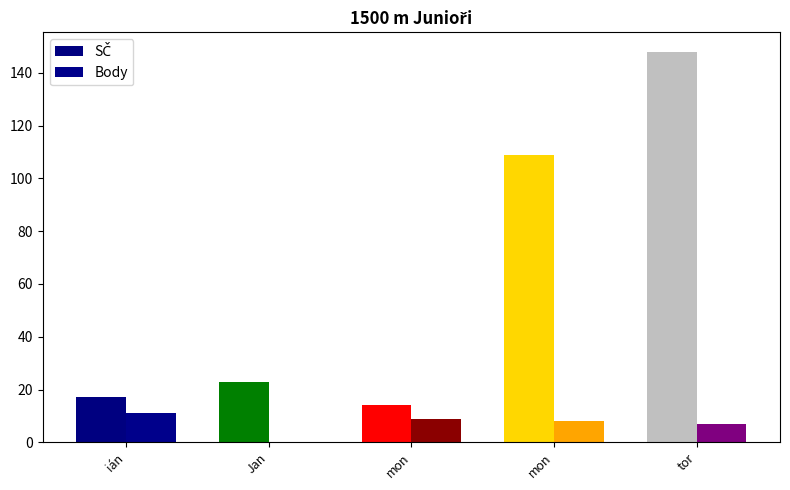

Does the chart contain stacked bars?

No